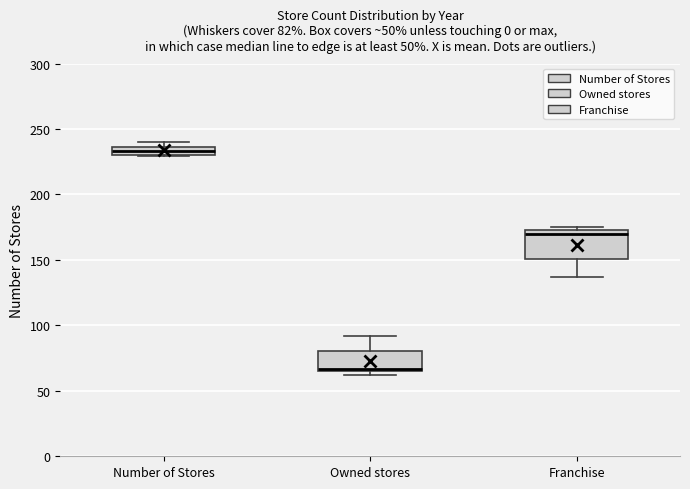

Which box has the highest median line?

Number of Stores